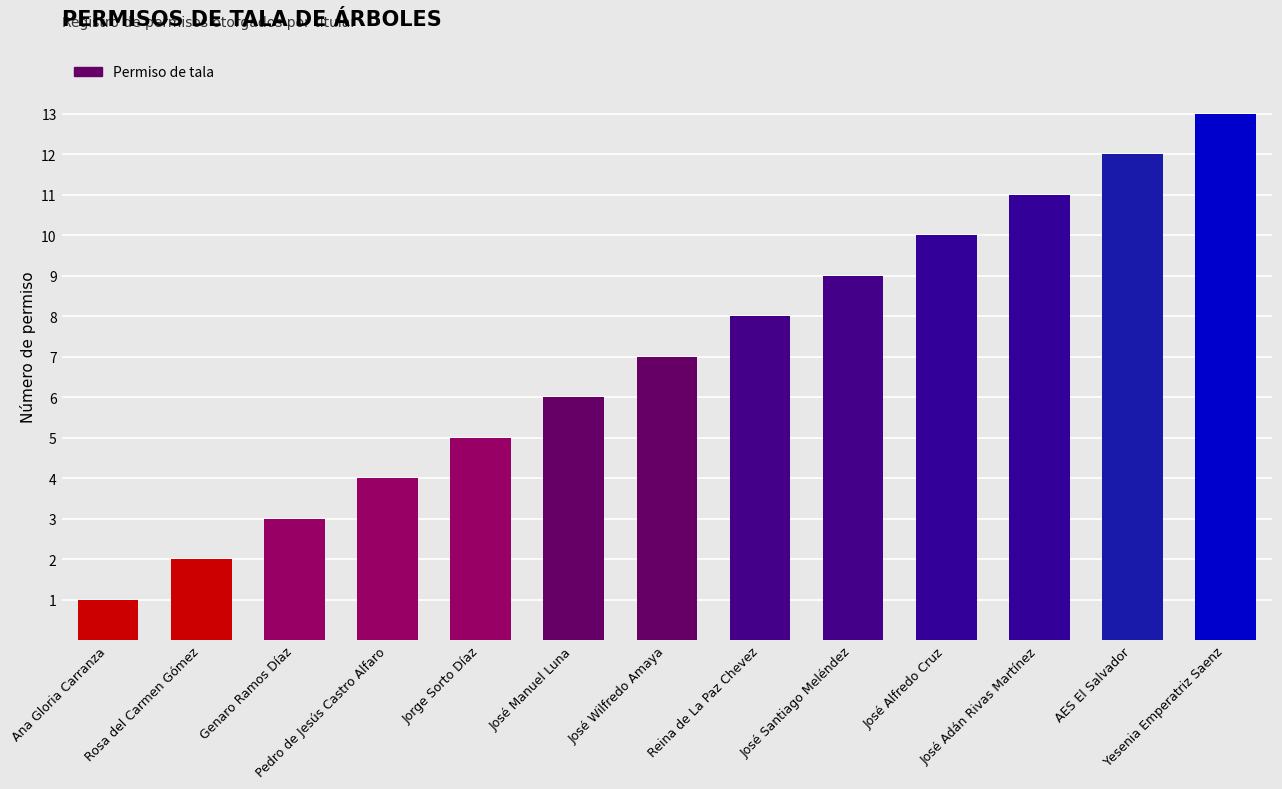

What is the greatest value displayed?

13